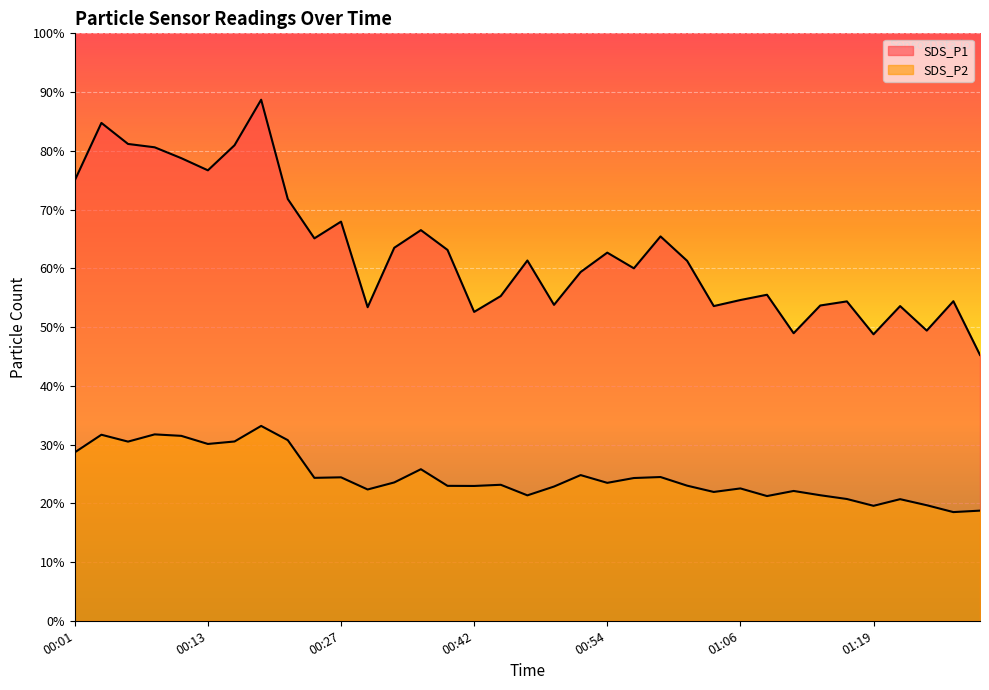

Rank the series by their average value, from lowest to highest.

SDS_P2, SDS_P1